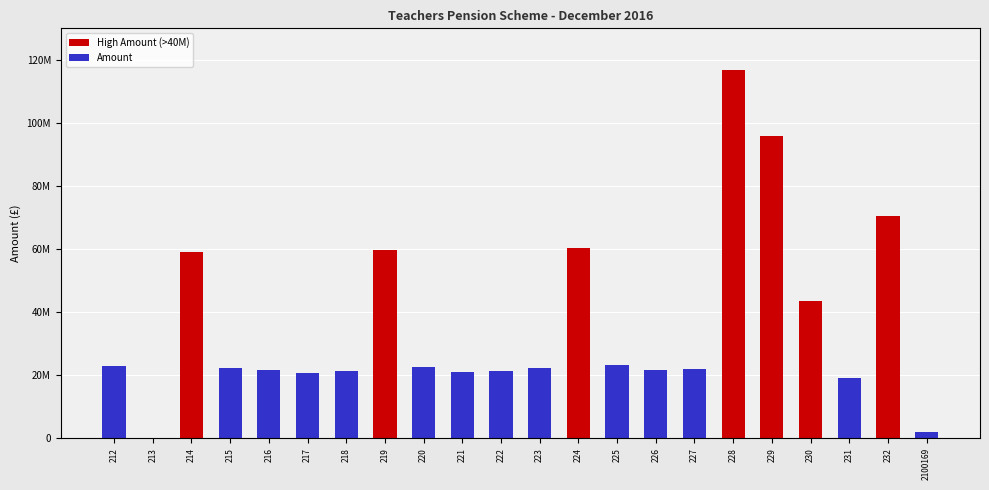

Are the bars horizontal?

No